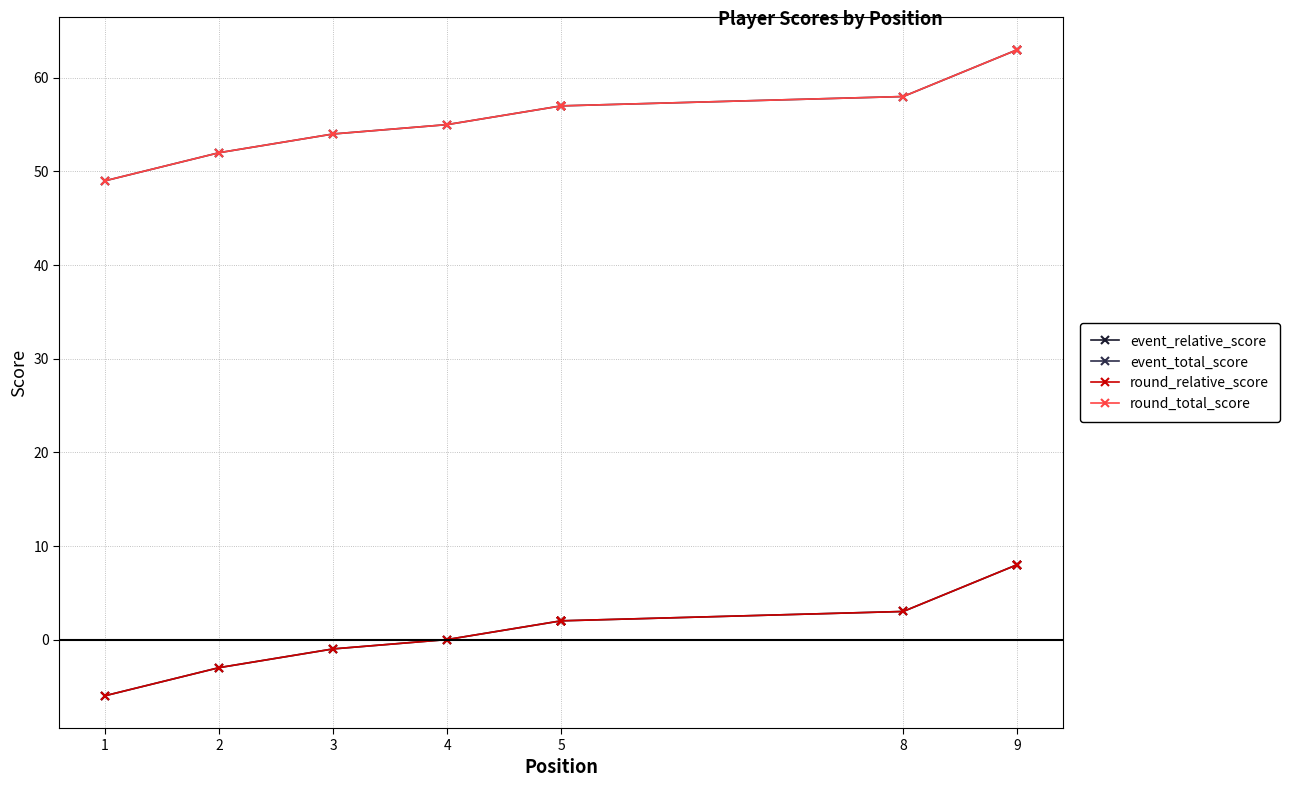

True or false: event_total_score and event_relative_score cross at least once.

False